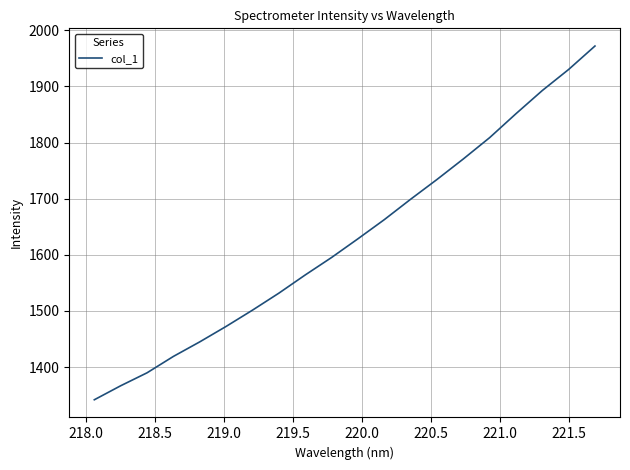

What is the maximum value shown in the chart?

1972.1